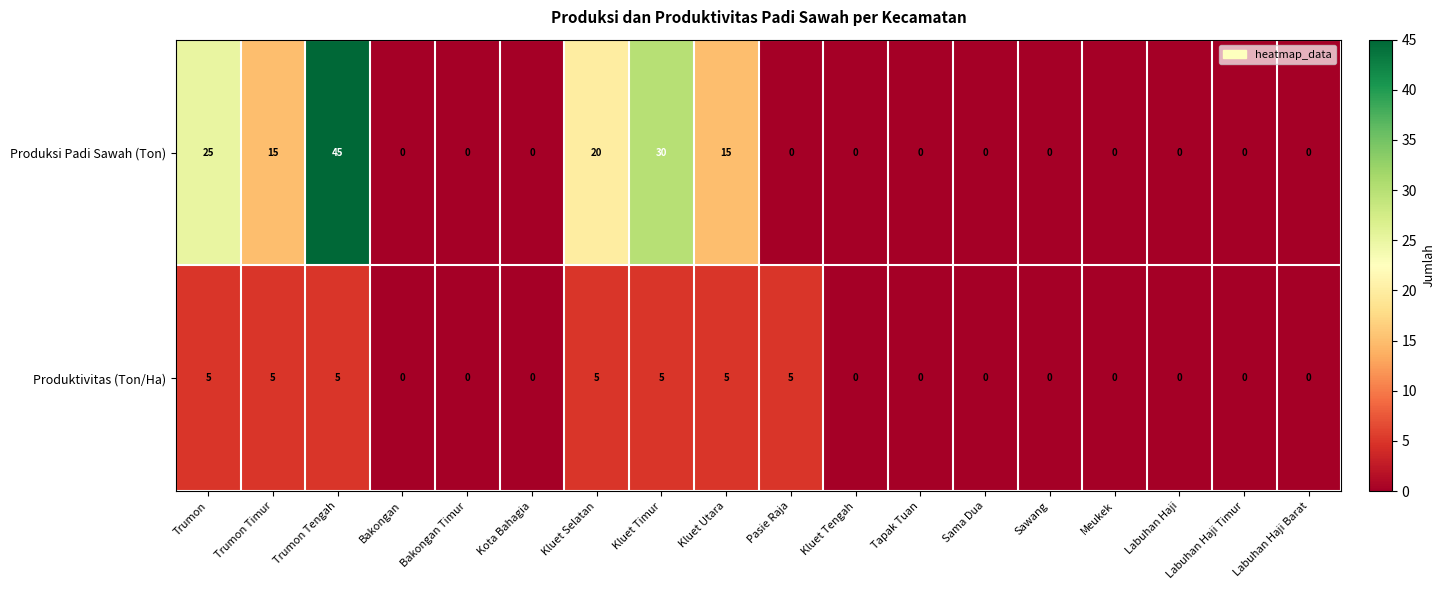

The value of Produktivitas (Ton/Ha) at Meukek is 0. True or false?

True